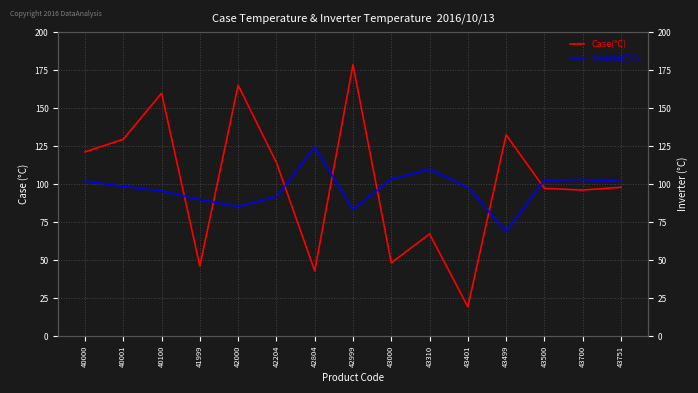

Rank the series at 43310 from highest to lowest value.

Inverter(°C), Case(°C)